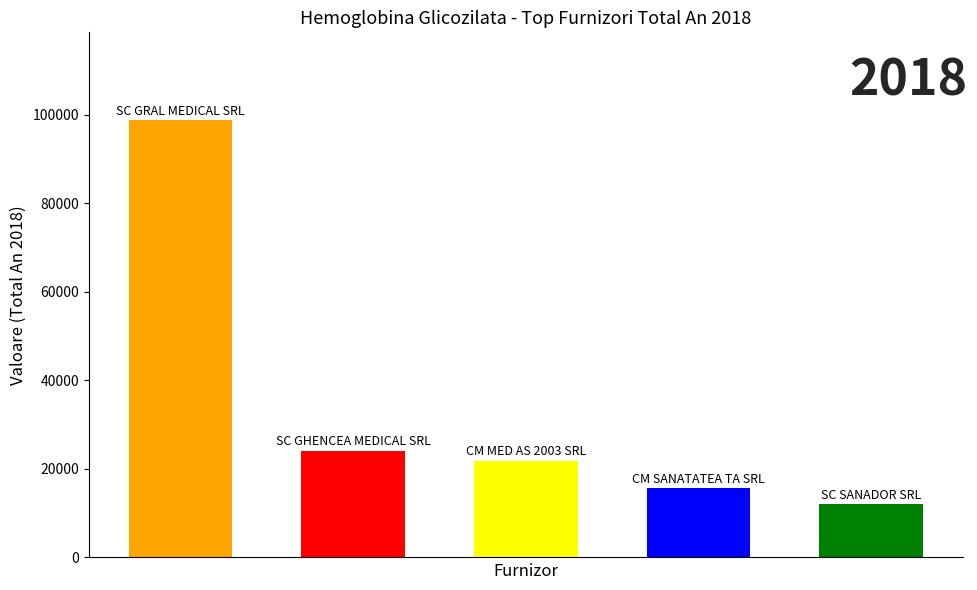

Is it true that TOTAL AN 2018 equals 2566 at LABORATOARELE BIOCLINICA SRL?

False